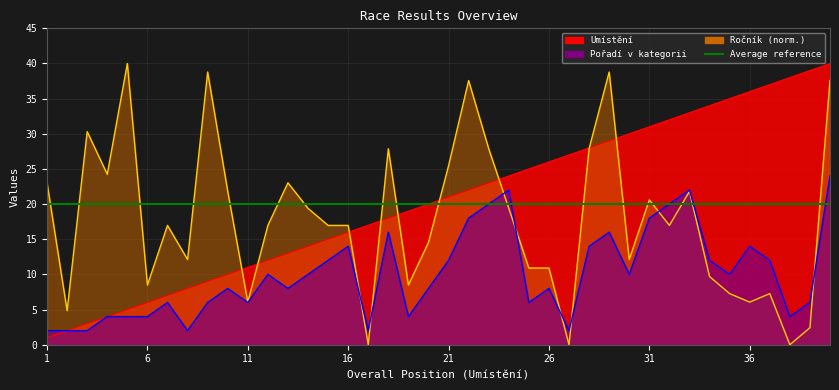

At how many categories does at least one series exceed 34?

10